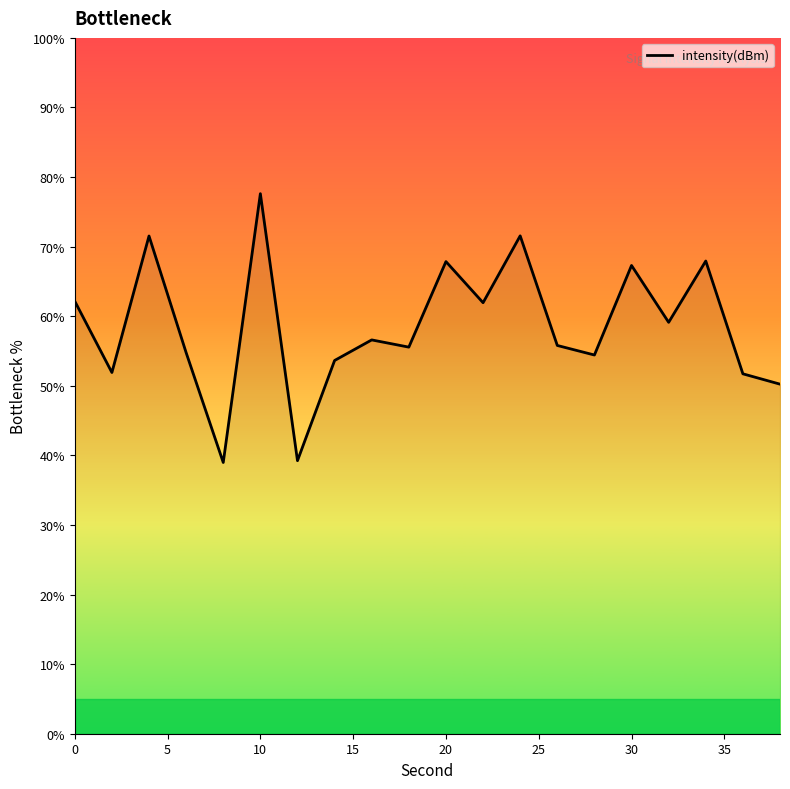

What is the greatest value displayed?

77.6